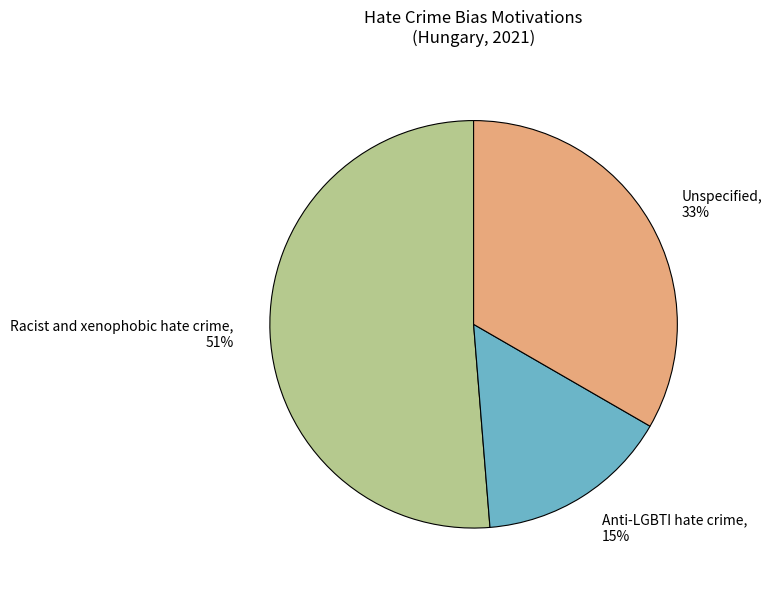

Between Unspecified and Racist and xenophobic hate crime, which is larger?

Racist and xenophobic hate crime